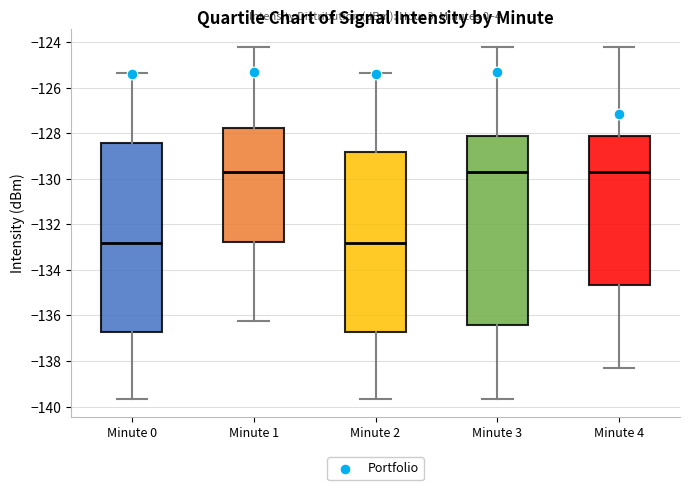

Reading left to right, transcribe this box plot: for each box, give where its median line is, the range the box spans, and where its two whiskers end, as read against the y-axis. The values are not printed on the chart, so give them approximately, as read against the axis.

Minute 0: median -132.8, box -136.8 to -128.4, whiskers -139.6 to -125.4
Minute 1: median -129.8, box -132.8 to -127.8, whiskers -136.2 to -124.2
Minute 2: median -132.8, box -136.8 to -128.8, whiskers -139.6 to -125.4
Minute 3: median -129.8, box -136.4 to -128.2, whiskers -139.6 to -124.2
Minute 4: median -129.8, box -134.6 to -128.2, whiskers -138.4 to -124.2